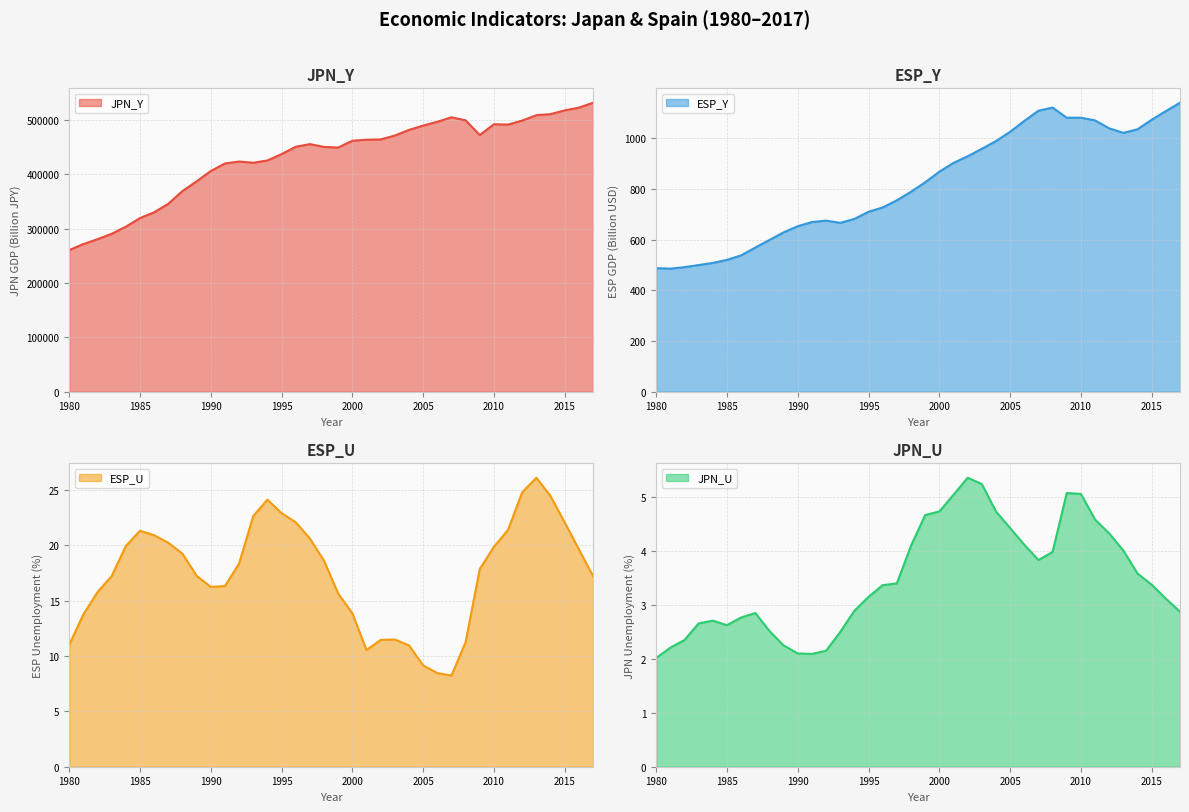

What is the value of the JPN_U point at the 16th from the left?

3.1